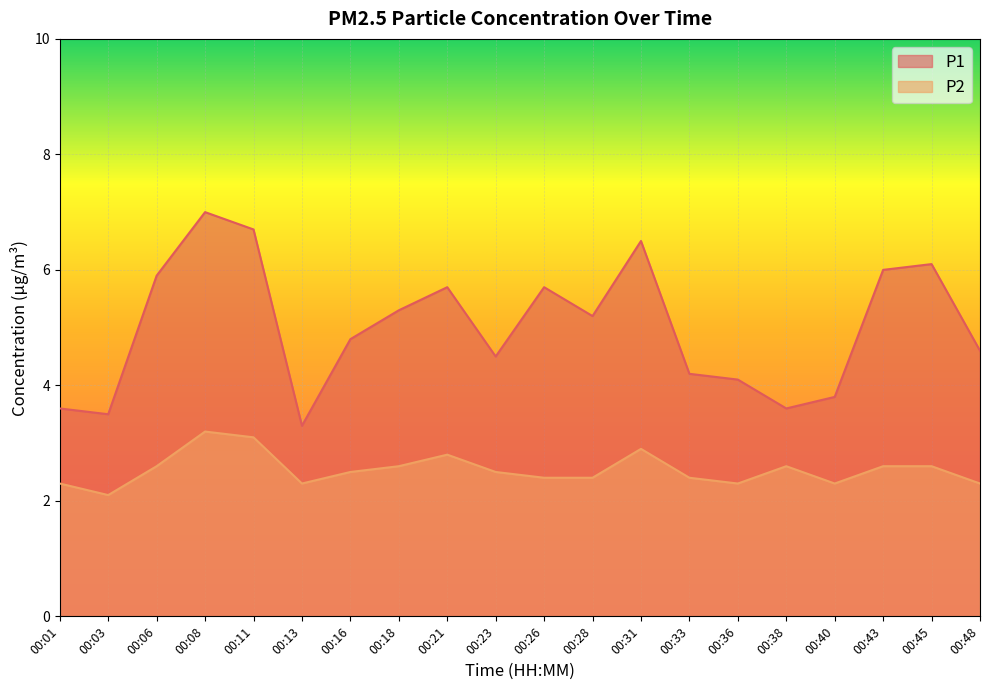

Where is the first local maximum for P2?

00:08